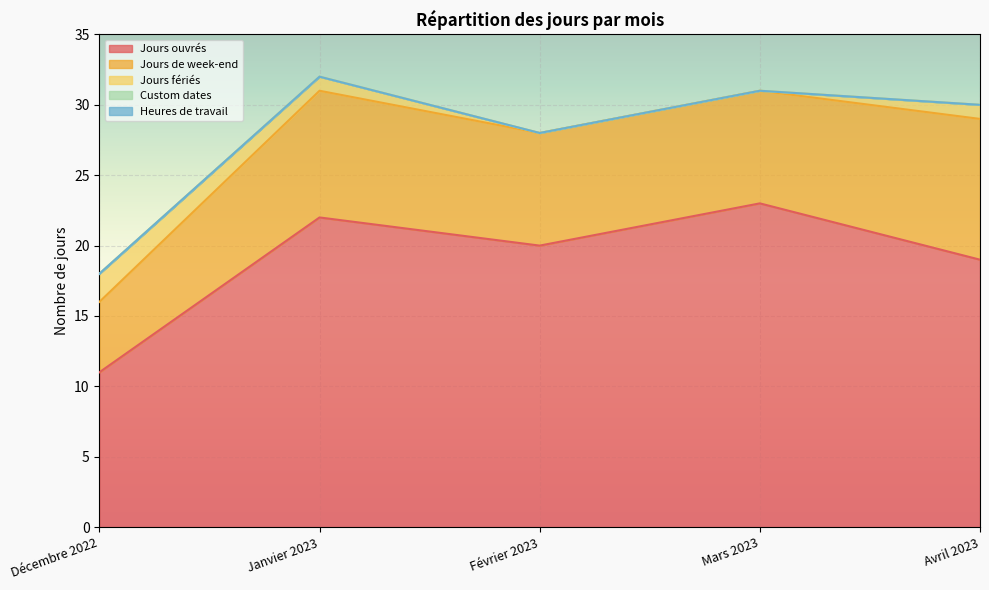

What is the difference between the maximum and minimum values in the Jours ouvrés series?

12